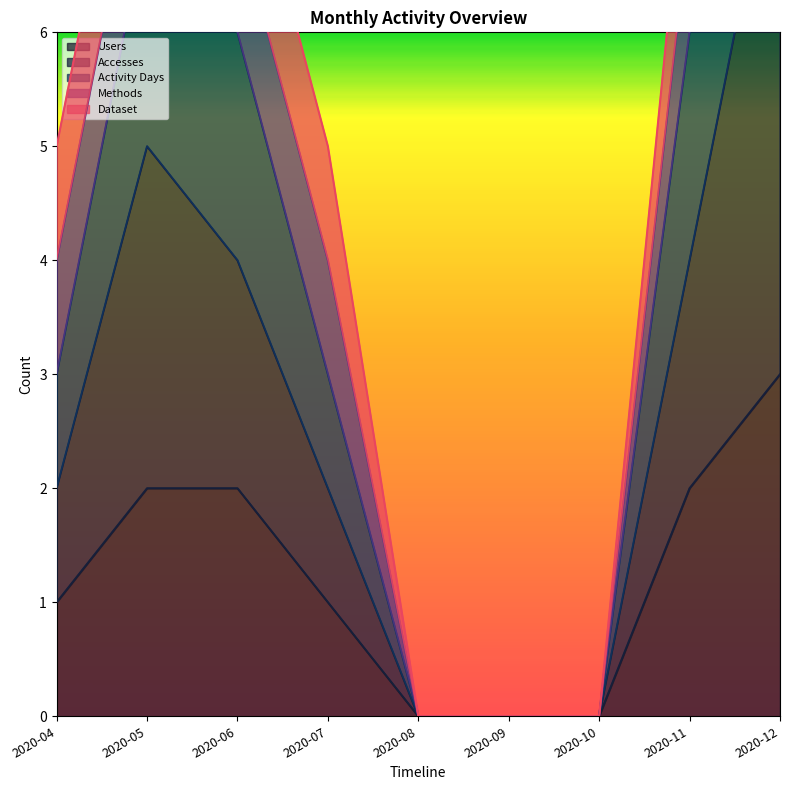

What is the value of the Activity Days point at the 9th from the left?

12